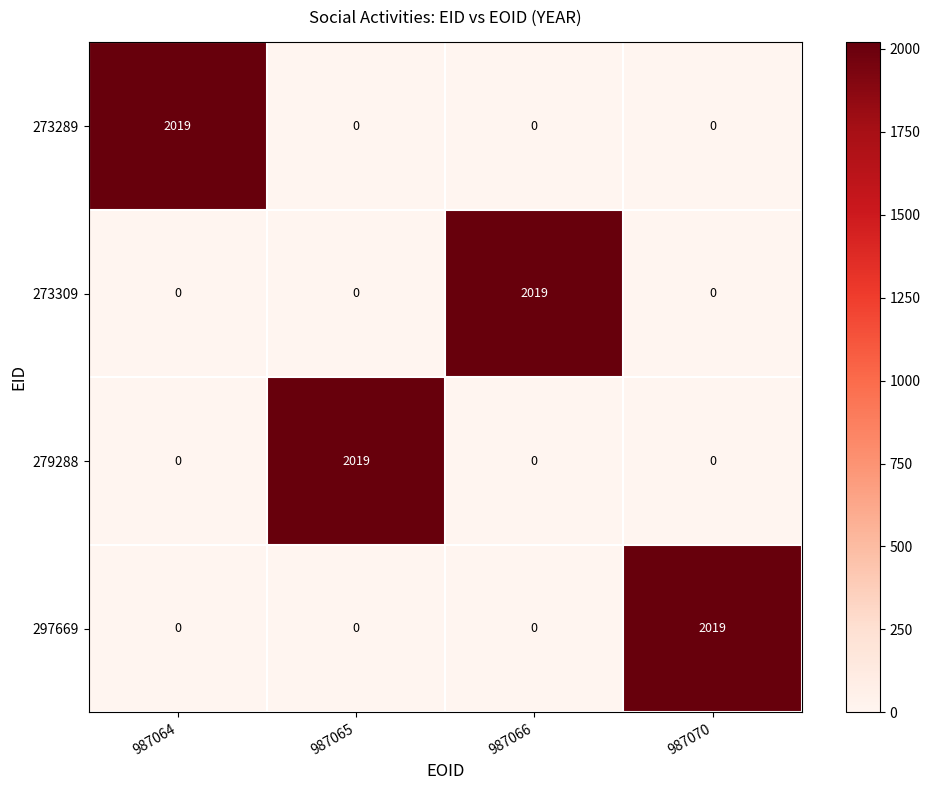

What value does the 273309 series have at 987066, to the nearest 50?

2000